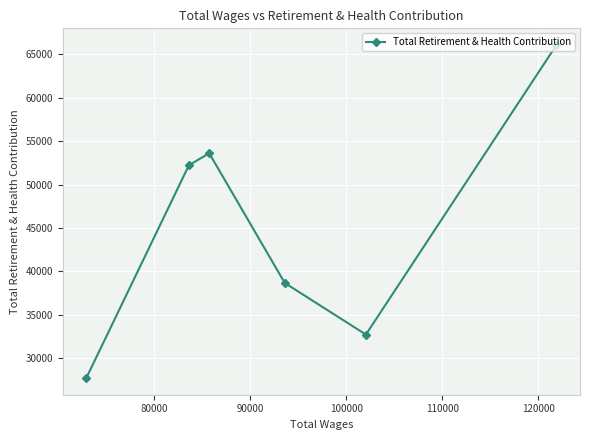

What is the average value?

45178